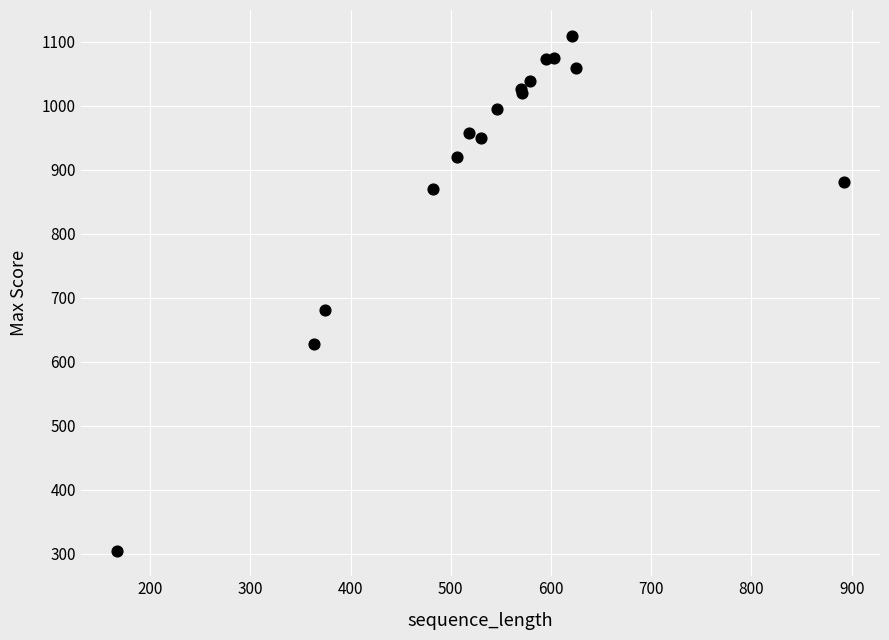

What Y value in the scatter plot is closest to 707?

680